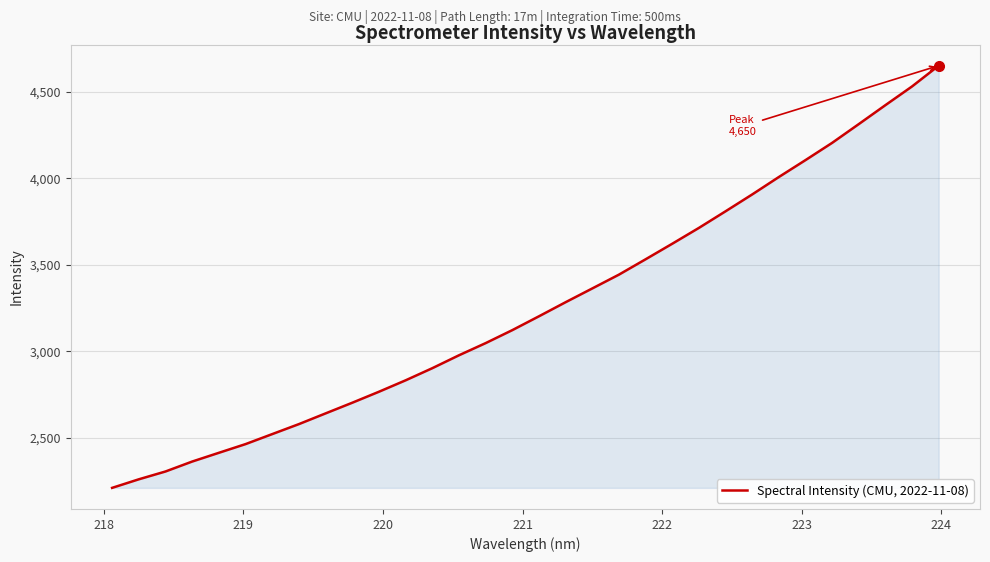

What is the difference between the maximum and minimum values?

2439.0